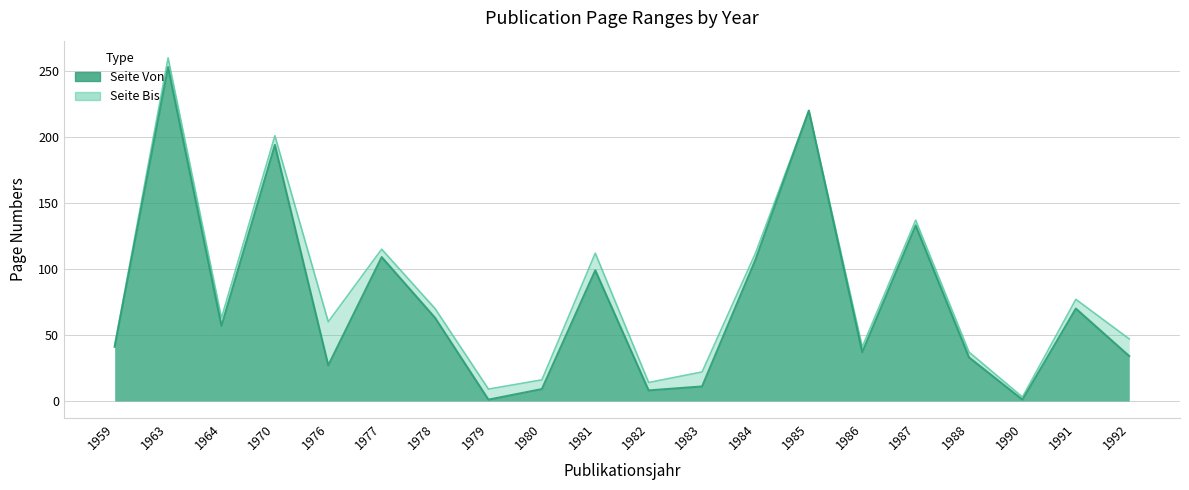

What is the sum of the Seite Bis values at 1963 and 1987?

397